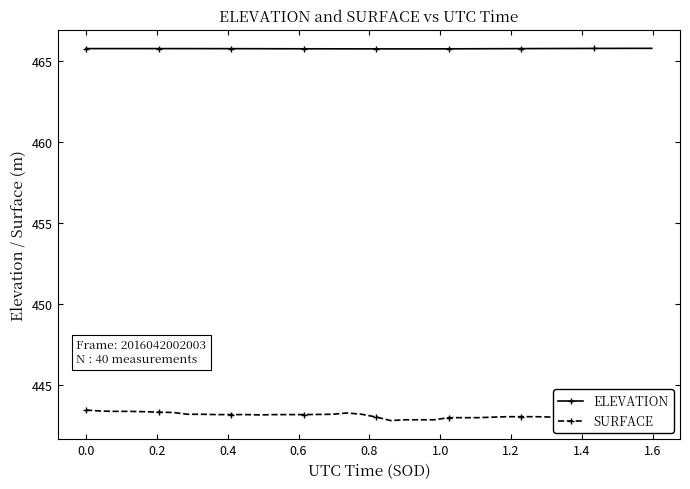

List the series in order of their peak value, highest first.

ELEVATION, SURFACE